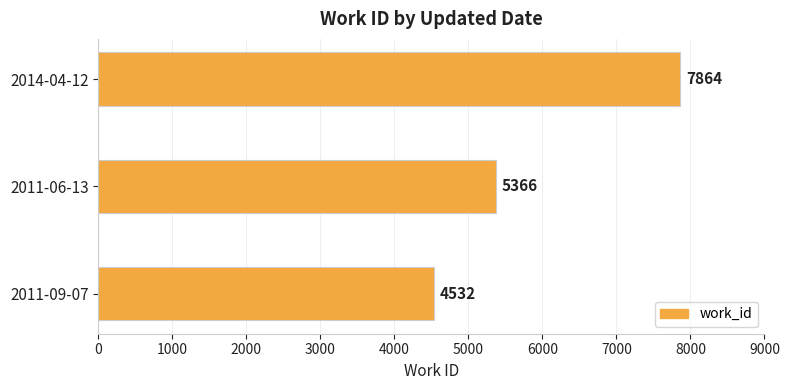

Reading top to bottom, list all the values displayed in this chart.

7864	5366	4532